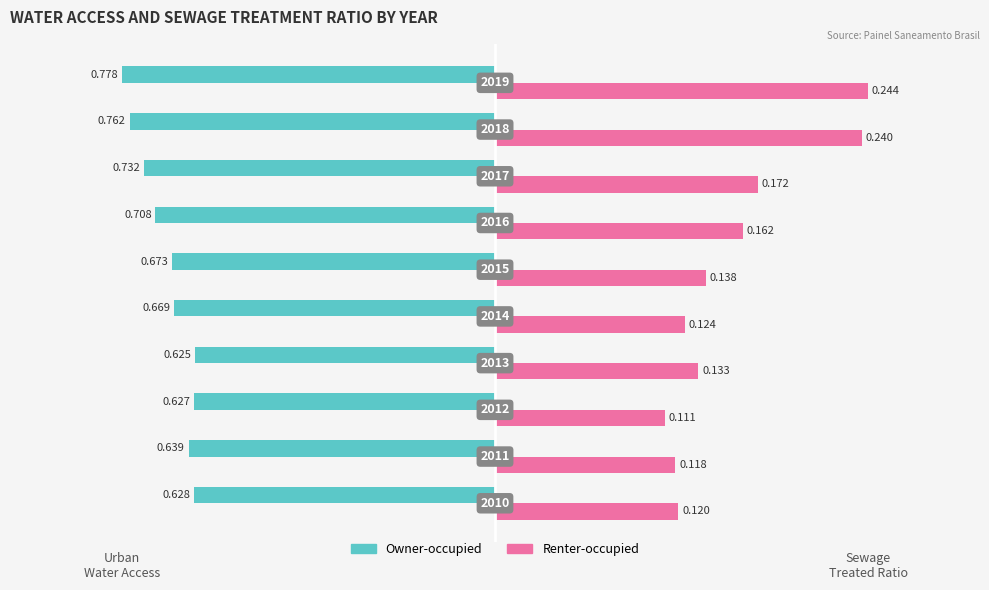

What are all the series names shown in the legend?

Owner-occupied, Renter-occupied